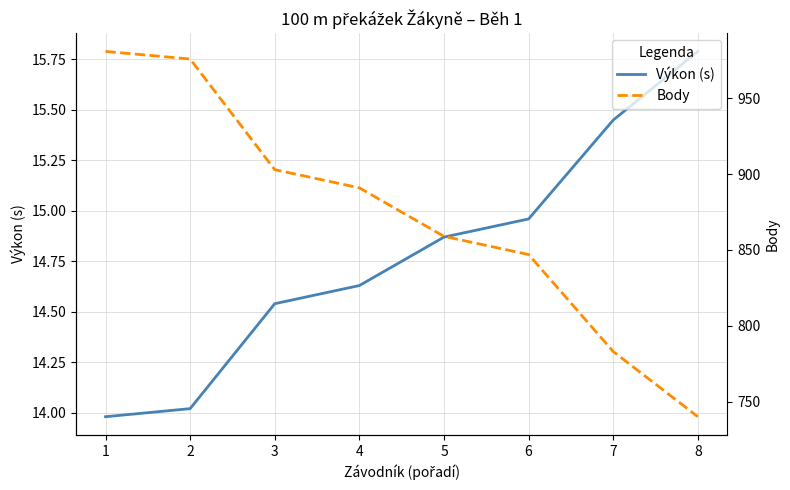

Reading left to right, extract all data points from this chart.

Výkon (s): 1=14.0	2=14.0	3=14.5	4=14.6	5=14.9	6=15.0	7=15.4	8=15.8
Body: 1=981.0	2=976.0	3=903.0	4=891.0	5=859.0	6=847.0	7=783.0	8=740.0